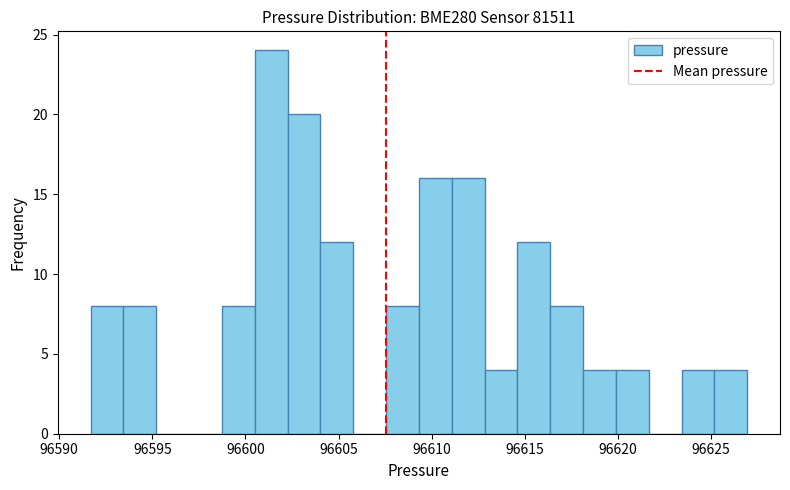

Around what value on the x-axis is the tallest bar? Give the approximate position of its centre, as read against the axis.

96601.5